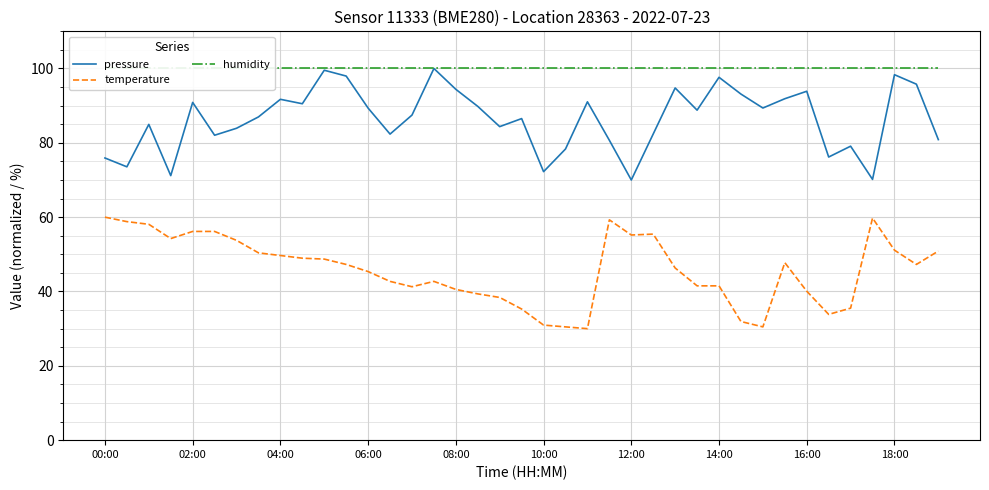

True or false: pressure and humidity cross at least once.

False